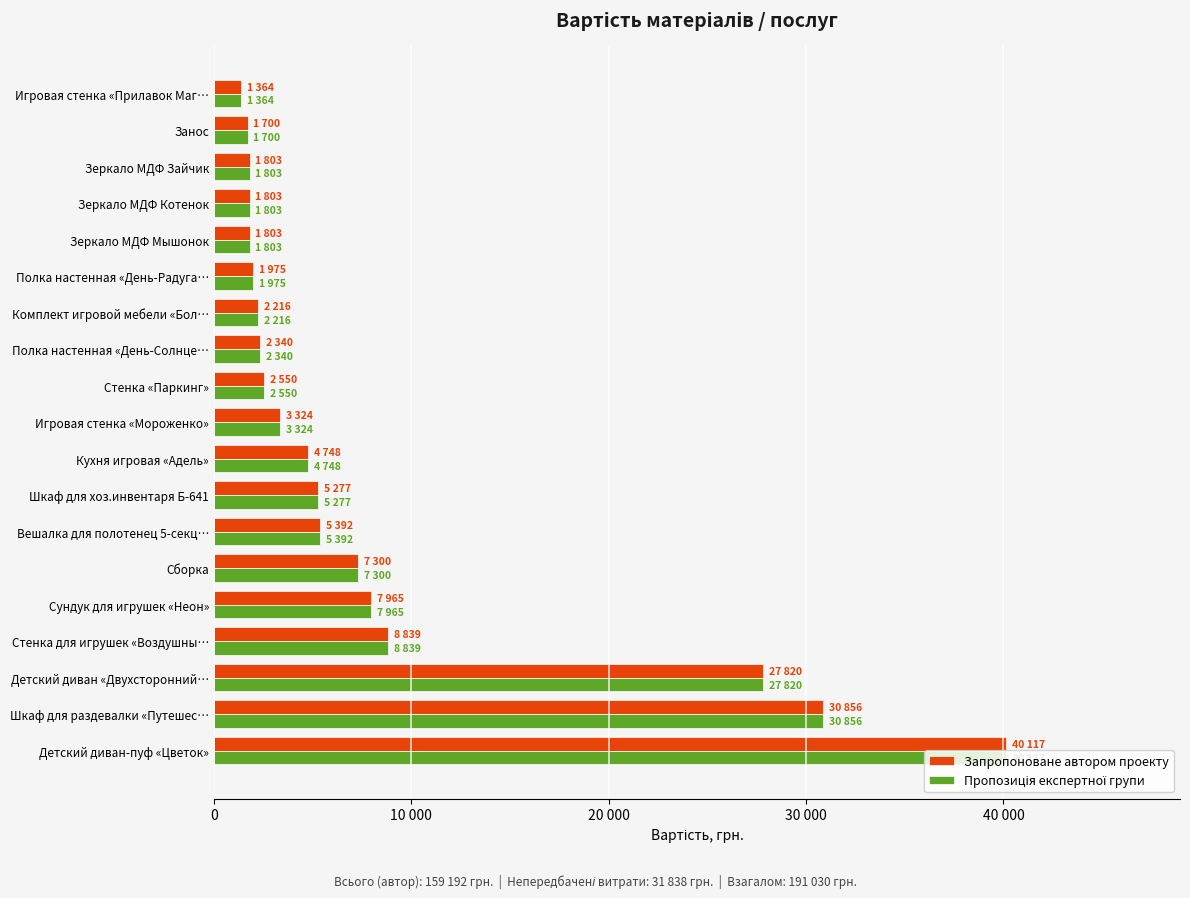

Which series has the largest total across all categories?

Запропоноване автором проекту